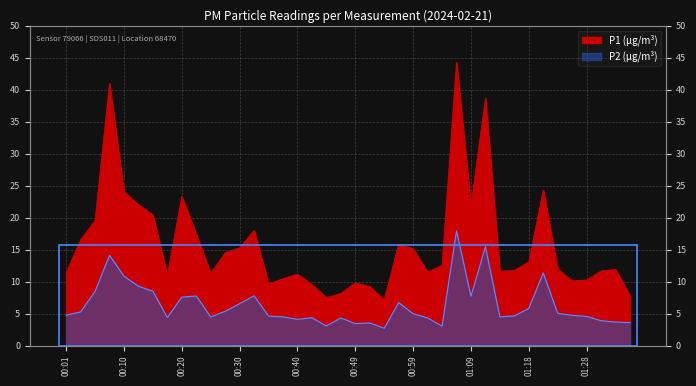

What is the total value across all series at 01:21?

35.7